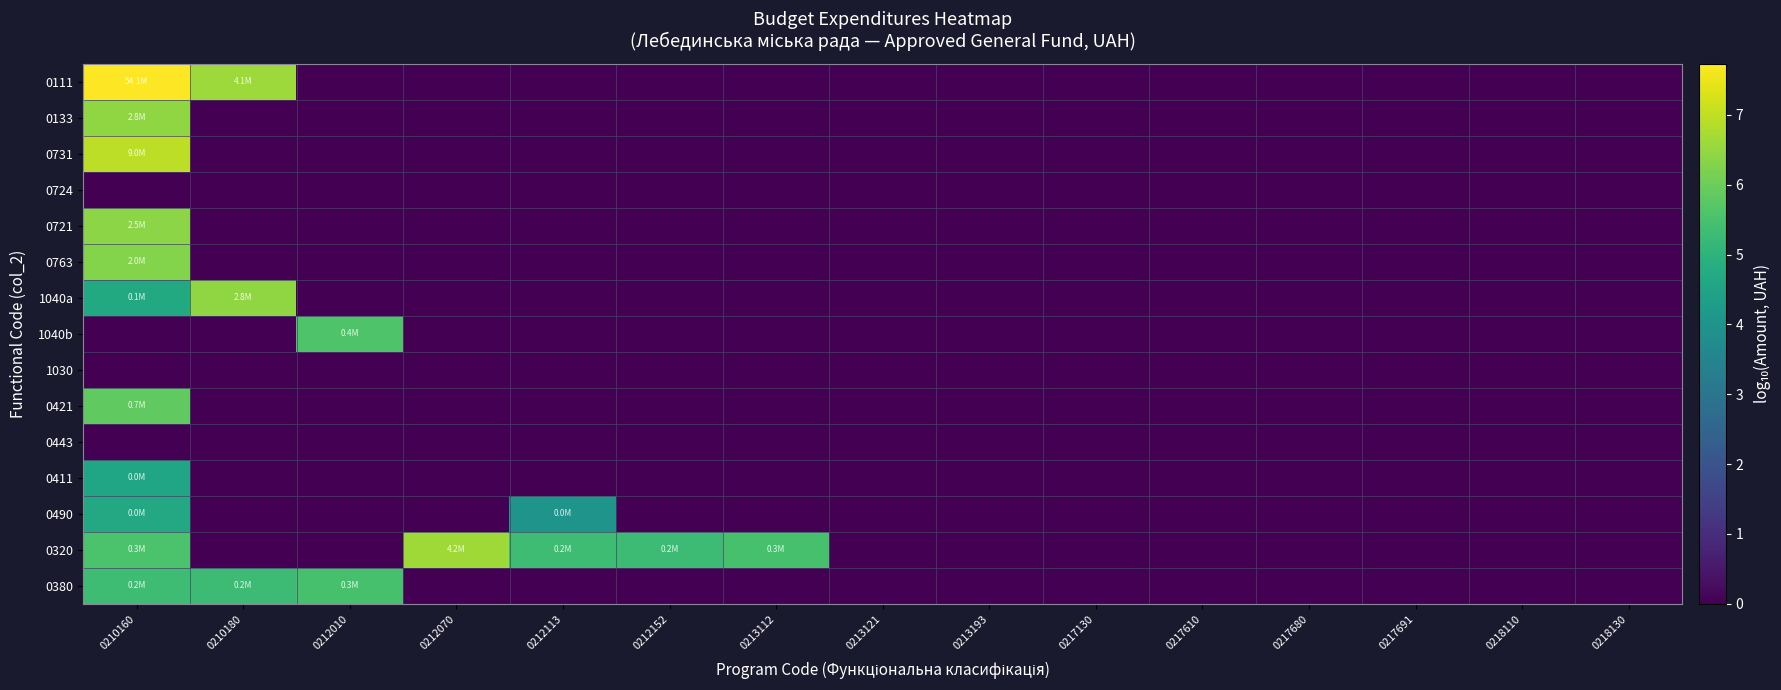

Reading left to right, what are all the values shown in this chart?

0111: 0210160=7.7	0210180=6.6	0212010=0.0	0212070=0.0	0212113=0.0	0212152=0.0	0213112=0.0	0213121=0.0	0213193=0.0	0217130=0.0	0217610=0.0	0217680=0.0	0217691=0.0	0218110=0.0	0218130=0.0
0133: 0210160=6.4	0210180=0.0	0212010=0.0	0212070=0.0	0212113=0.0	0212152=0.0	0213112=0.0	0213121=0.0	0213193=0.0	0217130=0.0	0217610=0.0	0217680=0.0	0217691=0.0	0218110=0.0	0218130=0.0
0731: 0210160=7.0	0210180=0.0	0212010=0.0	0212070=0.0	0212113=0.0	0212152=0.0	0213112=0.0	0213121=0.0	0213193=0.0	0217130=0.0	0217610=0.0	0217680=0.0	0217691=0.0	0218110=0.0	0218130=0.0
0724: 0210160=0.0	0210180=0.0	0212010=0.0	0212070=0.0	0212113=0.0	0212152=0.0	0213112=0.0	0213121=0.0	0213193=0.0	0217130=0.0	0217610=0.0	0217680=0.0	0217691=0.0	0218110=0.0	0218130=0.0
0721: 0210160=6.4	0210180=0.0	0212010=0.0	0212070=0.0	0212113=0.0	0212152=0.0	0213112=0.0	0213121=0.0	0213193=0.0	0217130=0.0	0217610=0.0	0217680=0.0	0217691=0.0	0218110=0.0	0218130=0.0
0763: 0210160=6.3	0210180=0.0	0212010=0.0	0212070=0.0	0212113=0.0	0212152=0.0	0213112=0.0	0213121=0.0	0213193=0.0	0217130=0.0	0217610=0.0	0217680=0.0	0217691=0.0	0218110=0.0	0218130=0.0
1040a: 0210160=4.7	0210180=6.4	0212010=0.0	0212070=0.0	0212113=0.0	0212152=0.0	0213112=0.0	0213121=0.0	0213193=0.0	0217130=0.0	0217610=0.0	0217680=0.0	0217691=0.0	0218110=0.0	0218130=0.0
1040b: 0210160=0.0	0210180=0.0	0212010=5.6	0212070=0.0	0212113=0.0	0212152=0.0	0213112=0.0	0213121=0.0	0213193=0.0	0217130=0.0	0217610=0.0	0217680=0.0	0217691=0.0	0218110=0.0	0218130=0.0
1030: 0210160=0.0	0210180=0.0	0212010=0.0	0212070=0.0	0212113=0.0	0212152=0.0	0213112=0.0	0213121=0.0	0213193=0.0	0217130=0.0	0217610=0.0	0217680=0.0	0217691=0.0	0218110=0.0	0218130=0.0
0421: 0210160=5.8	0210180=0.0	0212010=0.0	0212070=0.0	0212113=0.0	0212152=0.0	0213112=0.0	0213121=0.0	0213193=0.0	0217130=0.0	0217610=0.0	0217680=0.0	0217691=0.0	0218110=0.0	0218130=0.0
0443: 0210160=0.0	0210180=0.0	0212010=0.0	0212070=0.0	0212113=0.0	0212152=0.0	0213112=0.0	0213121=0.0	0213193=0.0	0217130=0.0	0217610=0.0	0217680=0.0	0217691=0.0	0218110=0.0	0218130=0.0
0411: 0210160=4.5	0210180=0.0	0212010=0.0	0212070=0.0	0212113=0.0	0212152=0.0	0213112=0.0	0213121=0.0	0213193=0.0	0217130=0.0	0217610=0.0	0217680=0.0	0217691=0.0	0218110=0.0	0218130=0.0
0490: 0210160=4.7	0210180=0.0	0212010=0.0	0212070=0.0	0212113=4.0	0212152=0.0	0213112=0.0	0213121=0.0	0213193=0.0	0217130=0.0	0217610=0.0	0217680=0.0	0217691=0.0	0218110=0.0	0218130=0.0
0320: 0210160=5.5	0210180=0.0	0212010=0.0	0212070=6.6	0212113=5.3	0212152=5.3	0213112=5.5	0213121=0.0	0213193=0.0	0217130=0.0	0217610=0.0	0217680=0.0	0217691=0.0	0218110=0.0	0218130=0.0
0380: 0210160=5.3	0210180=5.3	0212010=5.5	0212070=0.0	0212113=0.0	0212152=0.0	0213112=0.0	0213121=0.0	0213193=0.0	0217130=0.0	0217610=0.0	0217680=0.0	0217691=0.0	0218110=0.0	0218130=0.0